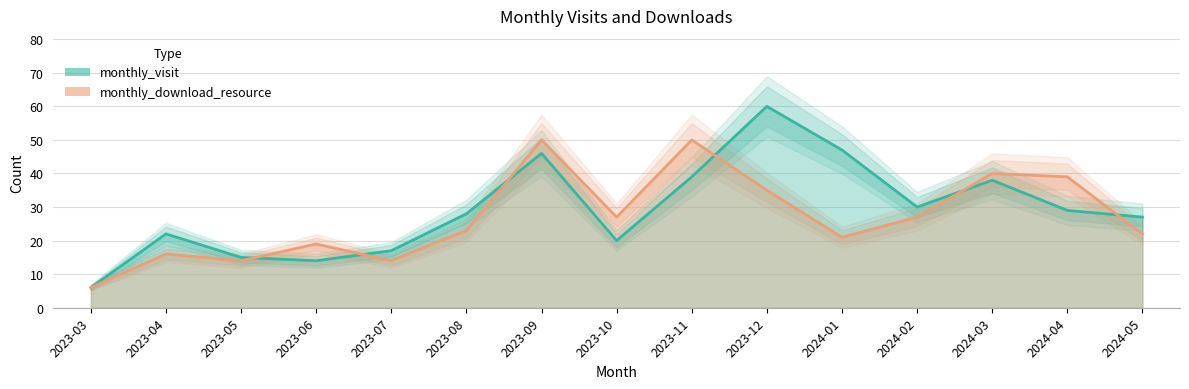

True or false: monthly_download_resource has more than 2 points higher than both neighbors.

True